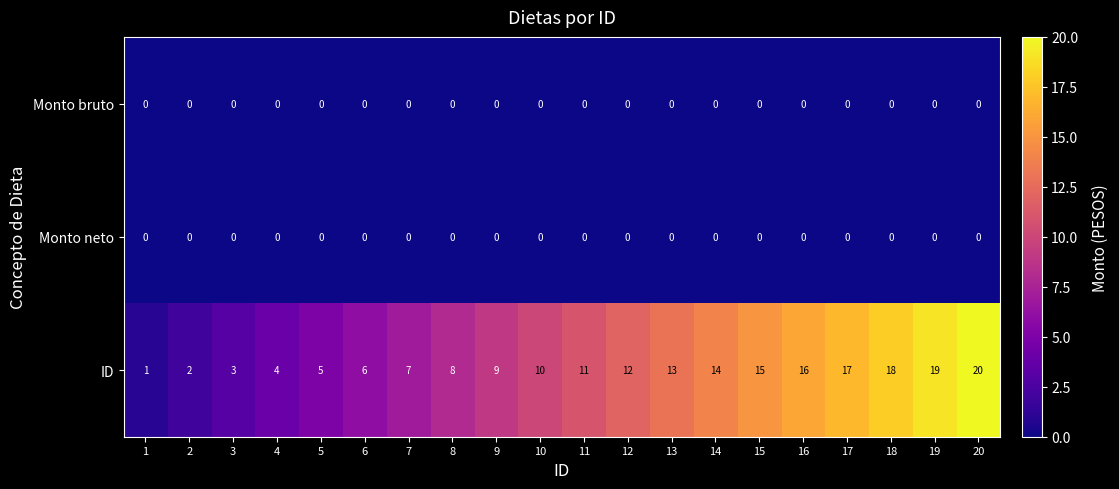

Which series has the largest total across all categories?

ID